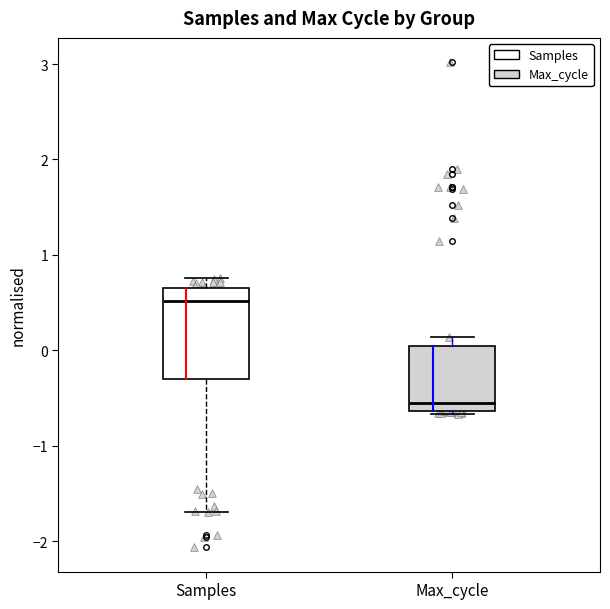

Which box is the tallest, from its lower edge to its upper edge?

Samples